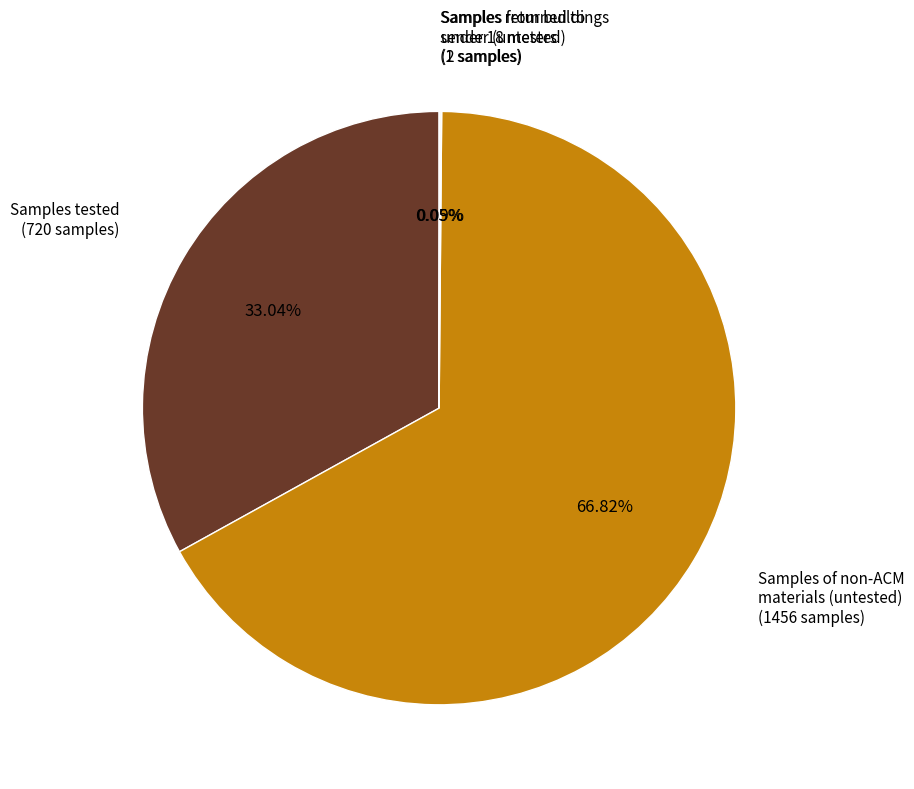

Is there a majority slice in this chart?

Yes